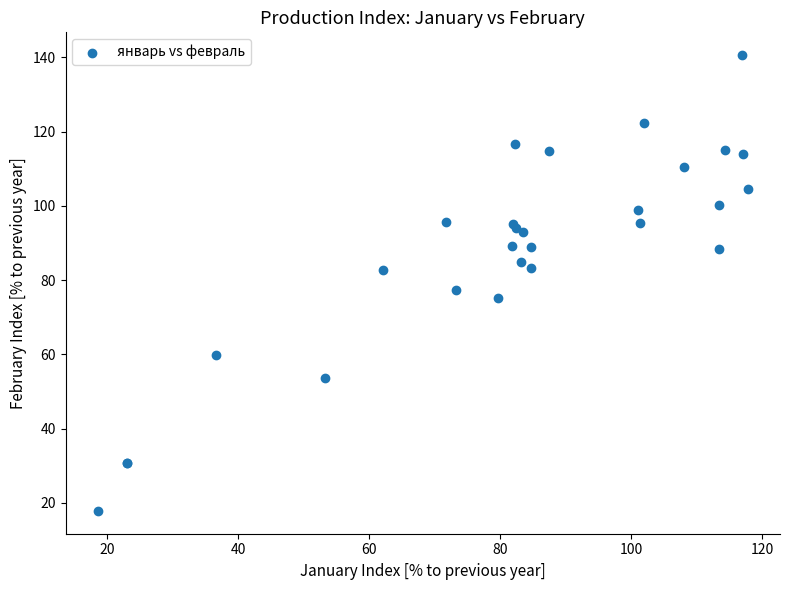

What Y value in the scatter plot is closest to 79?

77.3